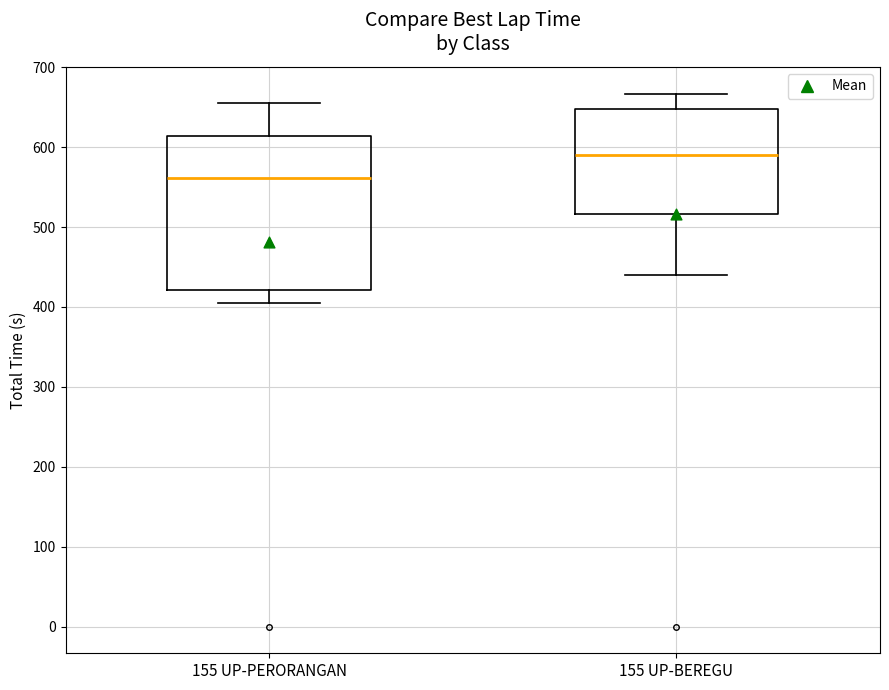

Reading left to right, read every box against the y-axis: the position of its median line, the range the box covers, and the ends of its whiskers. The values are not printed on the chart, so give them approximately, as read against the axis.

155 UP-PERORANGAN: median 560, box 420 to 610, whiskers 400 to 650
155 UP-BEREGU: median 590, box 520 to 650, whiskers 440 to 670